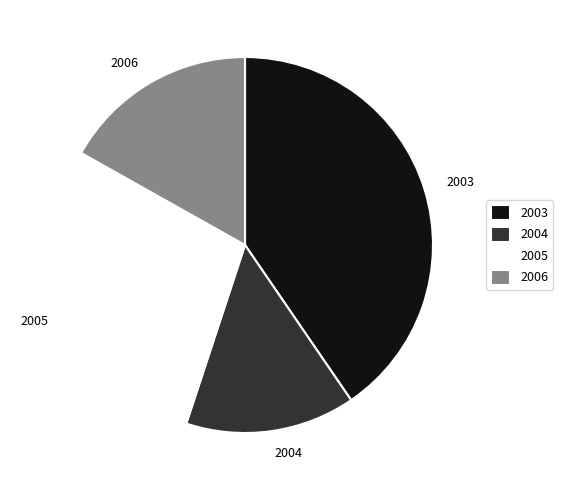

What is the smallest slice in the pie chart?

2004